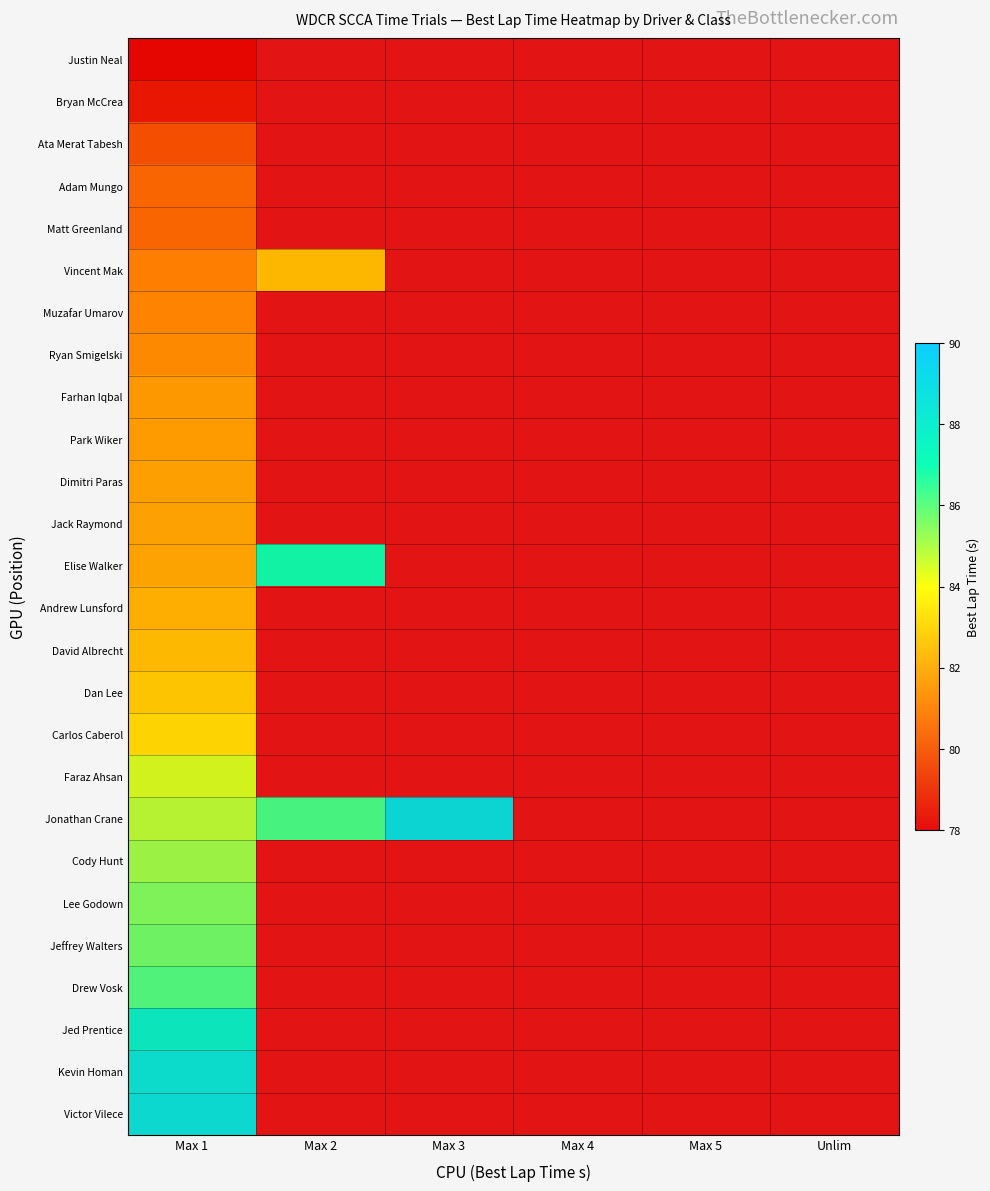

Between Max 3 and Max 4, which is larger?

Max 4